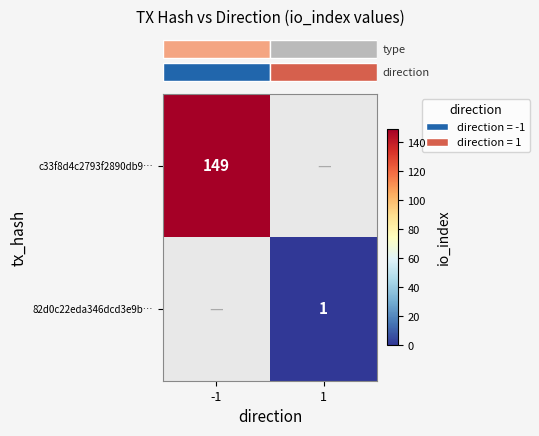

How many values in row_1 are above zero?

1